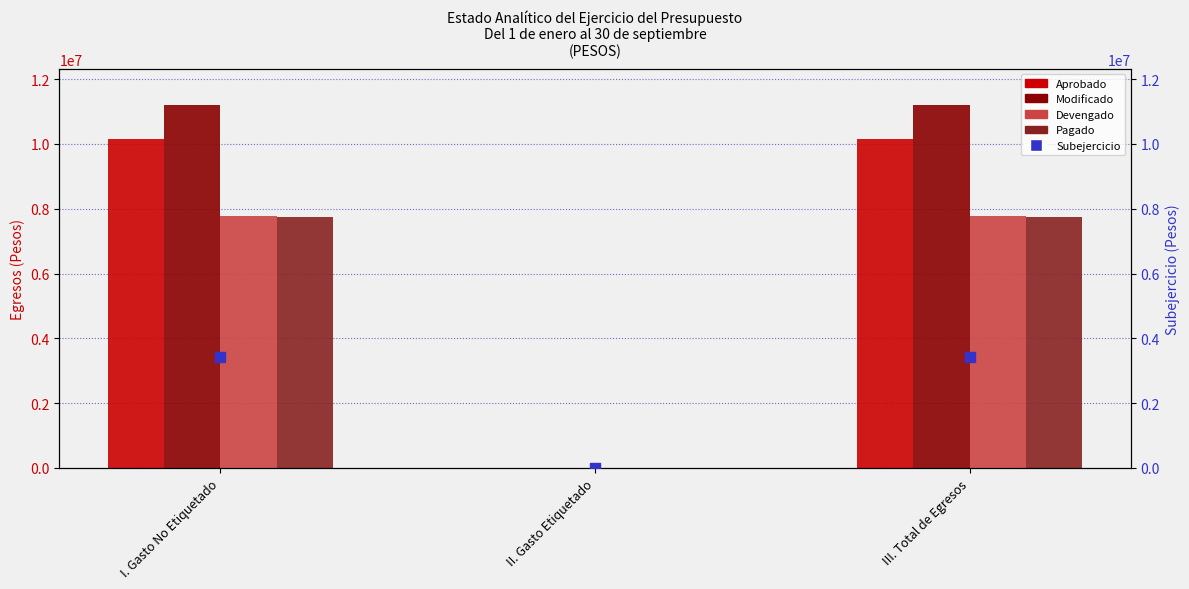

At how many categories does at least one series exceed 10842800?

2